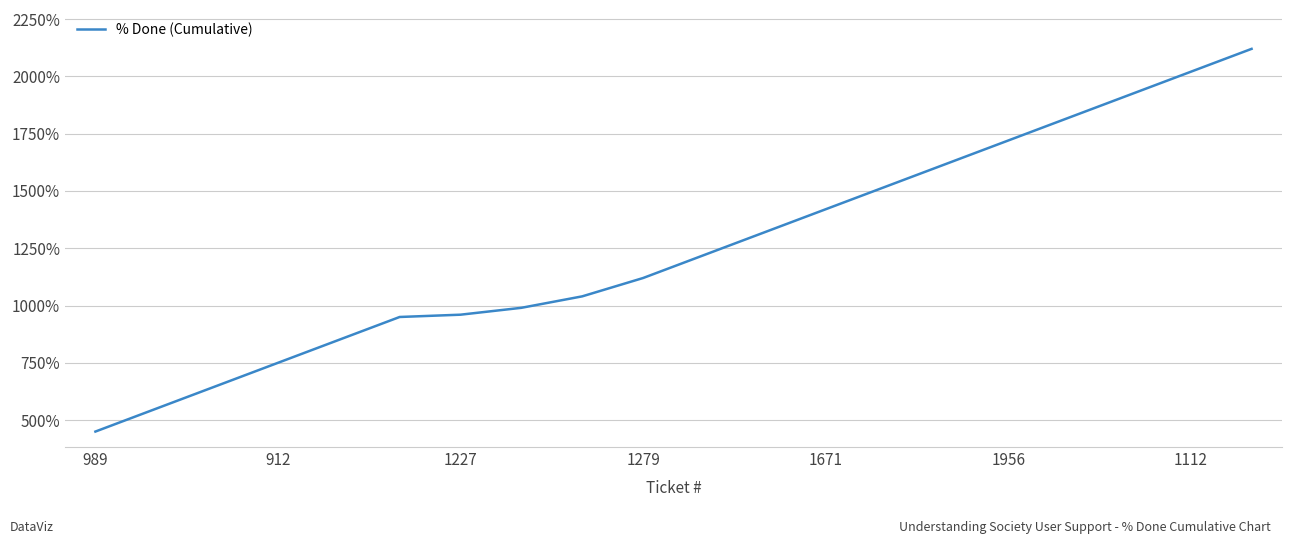

What is the sum of all values?

25010